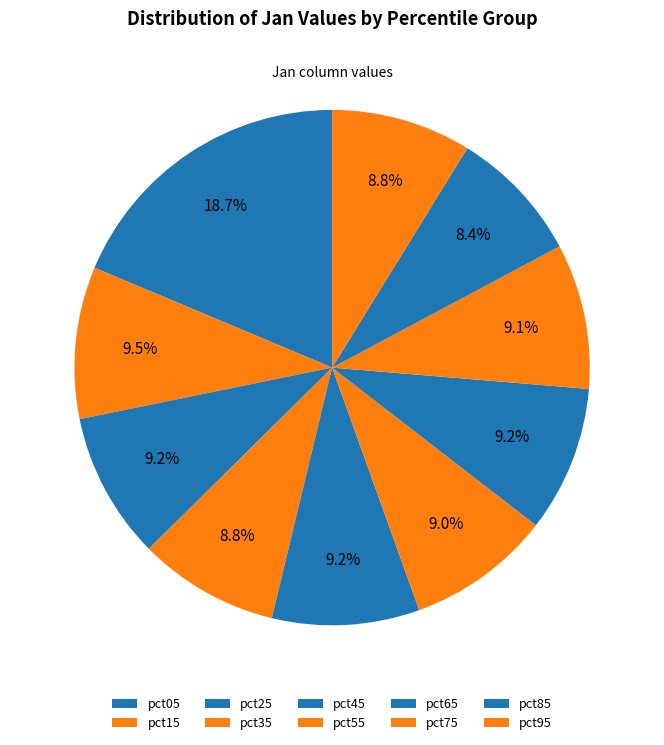

Count the number of slices in the pie.

10